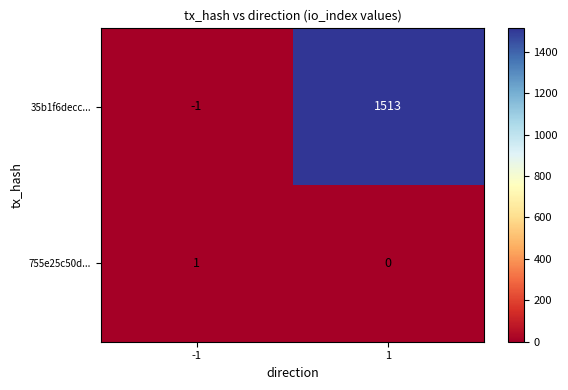

Which series has the largest range (max minus min)?

35b1f6decc...